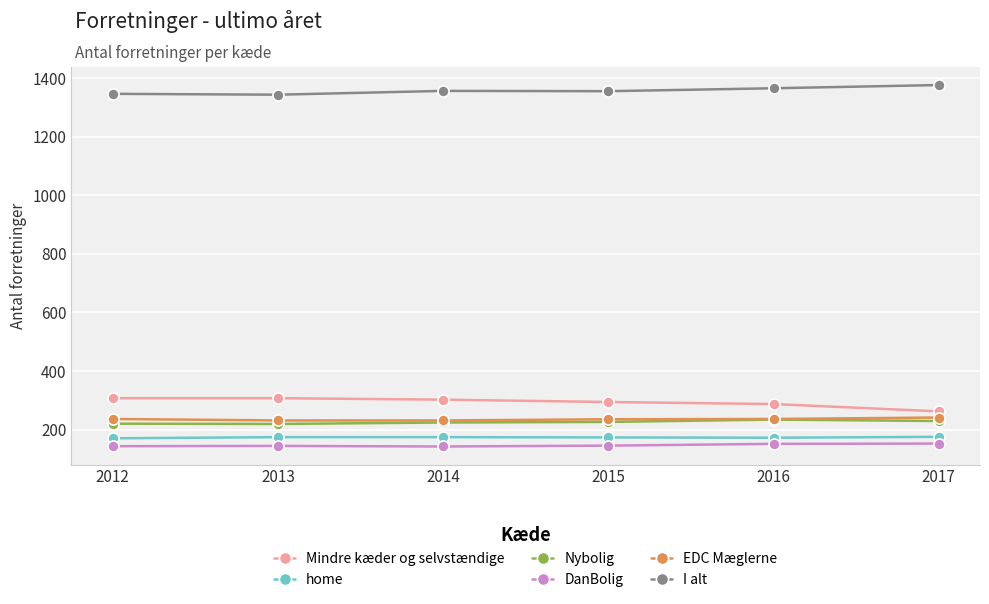

Count the number of data series in this chart.

6